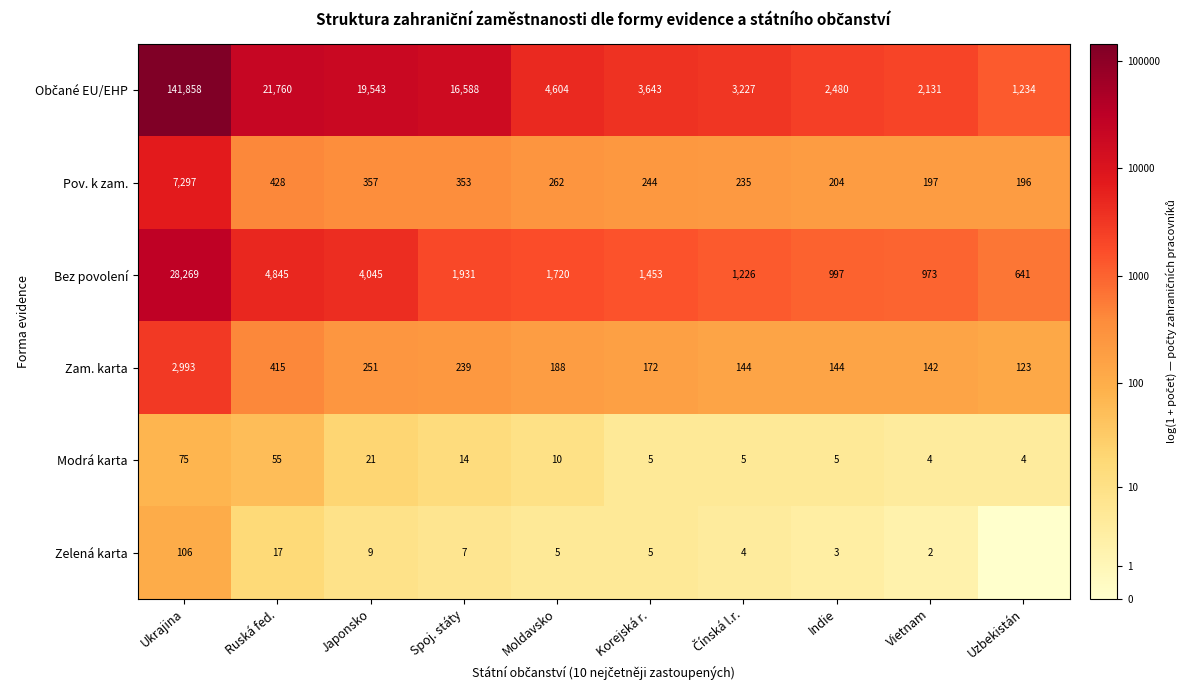

At which category is the sum across all series the highest?

Ukrajina